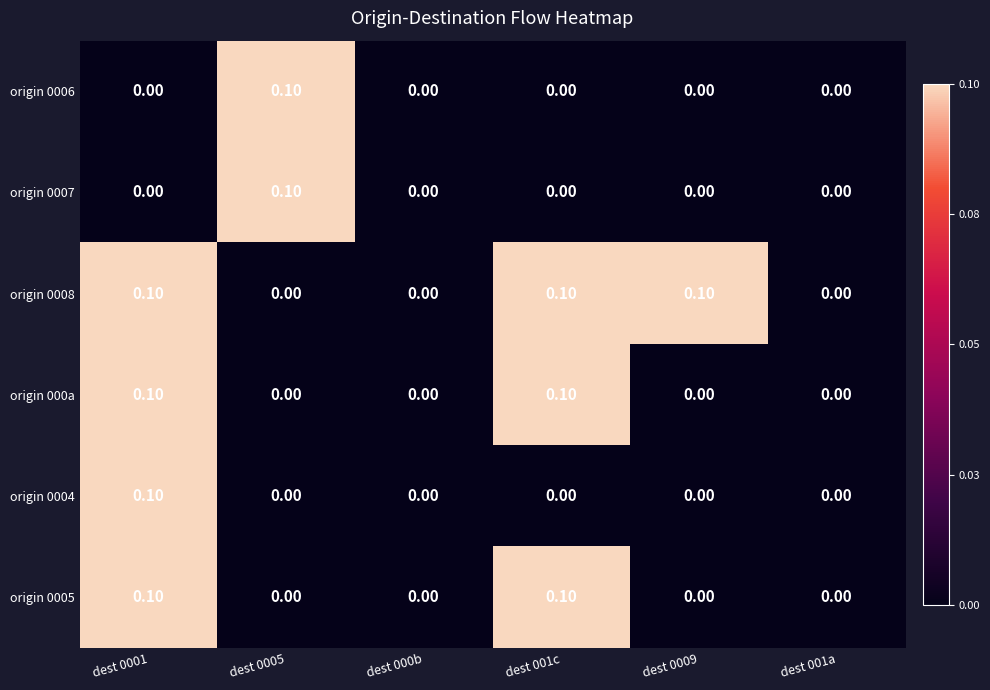

Which series changed the most between dest 0009 and dest 001a?

origin 0008